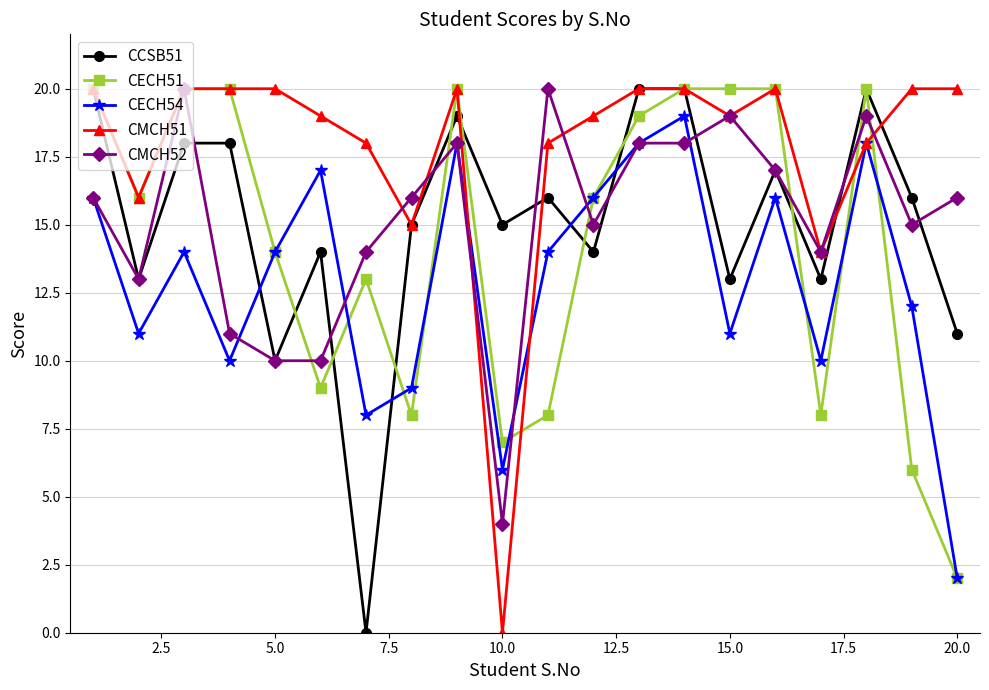

What is the difference between the second highest and minimum values in the CMCH51 series?

20